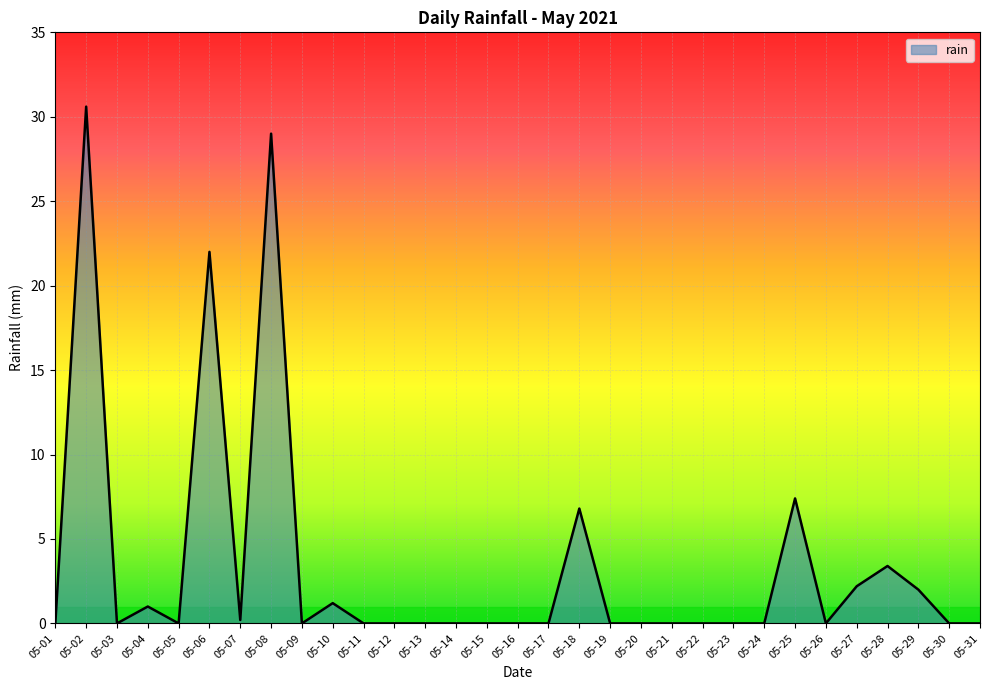

Reading left to right, list all the values displayed in this chart.

05-01=0.0	05-02=30.6	05-03=0.0	05-04=1.0	05-05=0.0	05-06=22.0	05-07=0.2	05-08=29.0	05-09=0.0	05-10=1.2	05-11=0.0	05-12=0.0	05-13=0.0	05-14=0.0	05-15=0.0	05-16=0.0	05-17=0.0	05-18=6.8	05-19=0.0	05-20=0.0	05-21=0.0	05-22=0.0	05-23=0.0	05-24=0.0	05-25=7.4	05-26=0.0	05-27=2.2	05-28=3.4	05-29=2.0	05-30=0.0	05-31=0.0